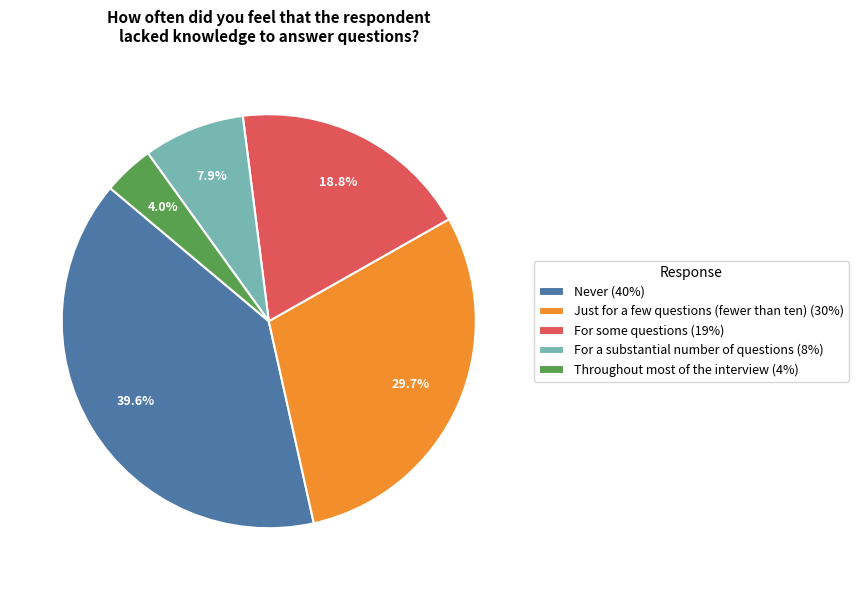

What percentage is the For a substantial number of questions slice, to the nearest percent?

8%